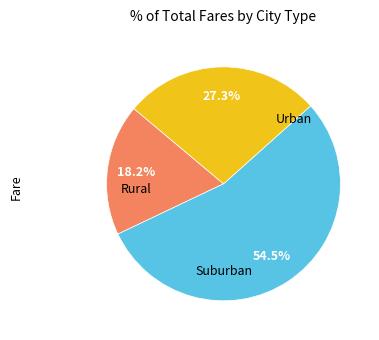

To the nearest percent, what is the average slice percentage?

33%